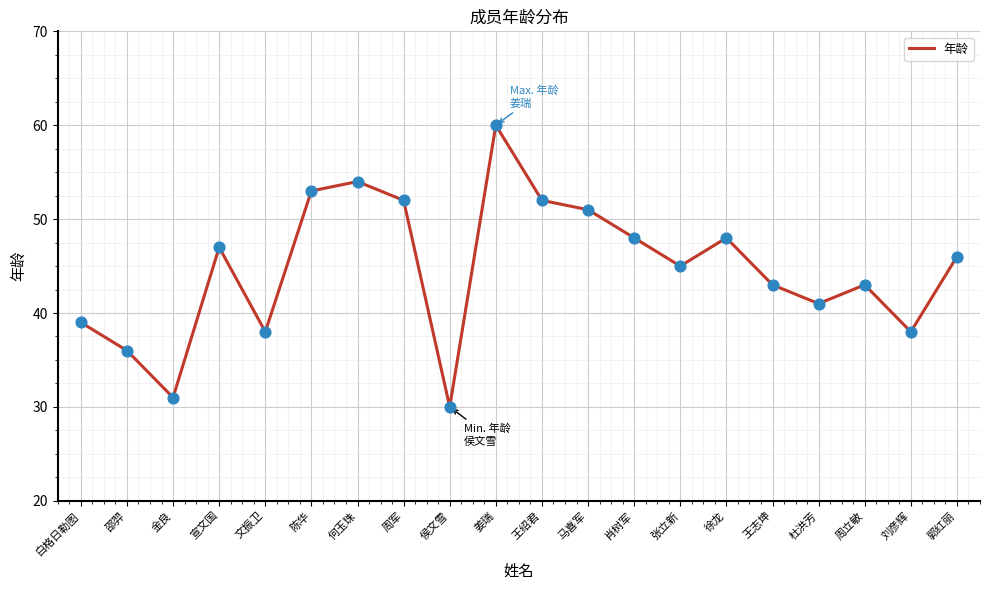

What is the change in value from 何玉珠 to 王绍君?

-2